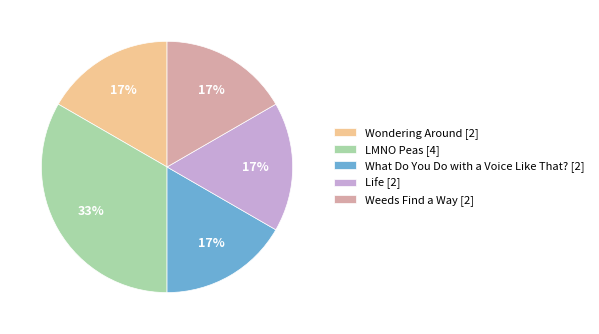

Is it true that LMNO Peas is 33% of the pie?

True